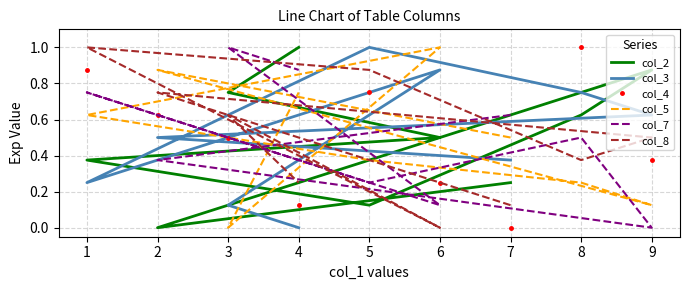

How many interior local peaks does the col_5 series have?

2